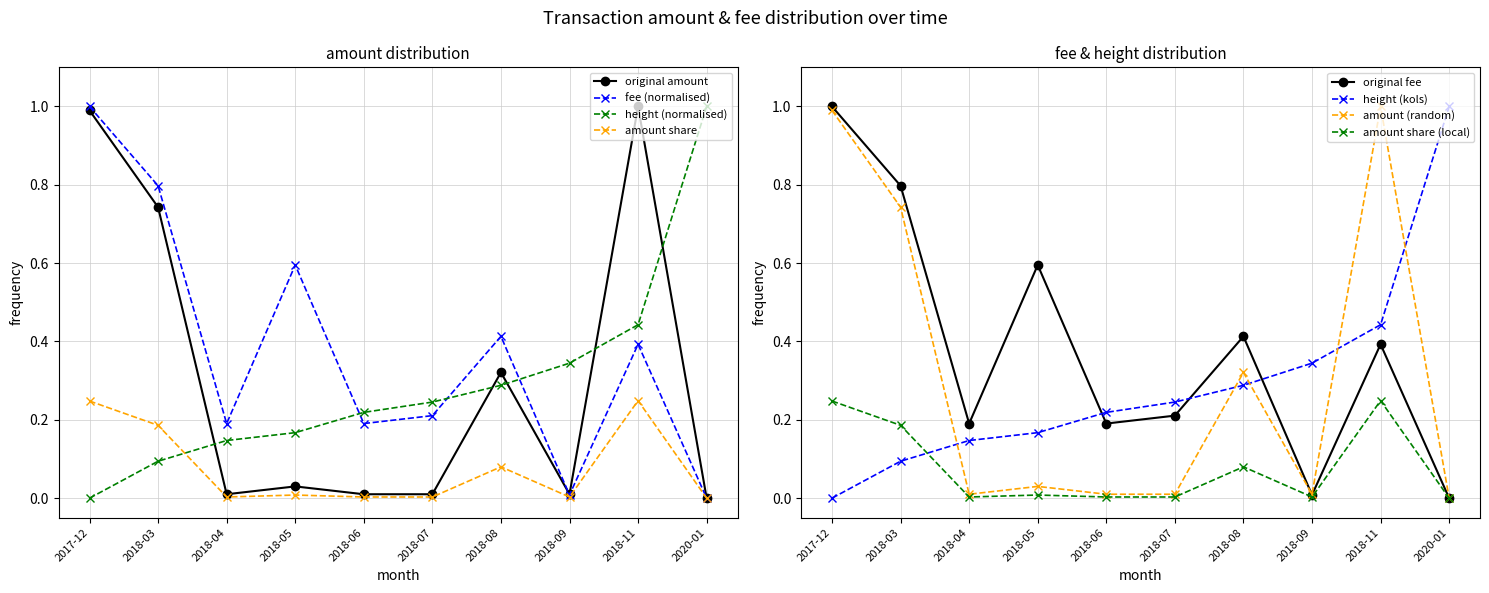

Where is Fee nearest to the value 0?

2020-01